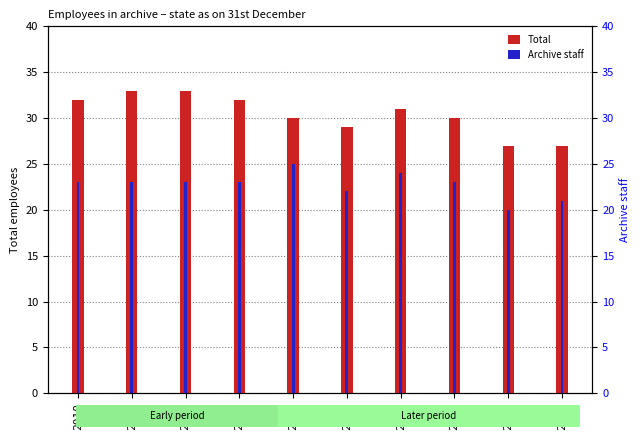

What is the total value across all series at 2019?

48